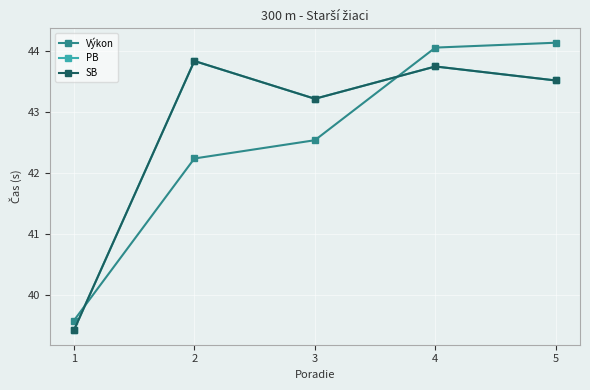

Does the chart have visible grid lines?

Yes